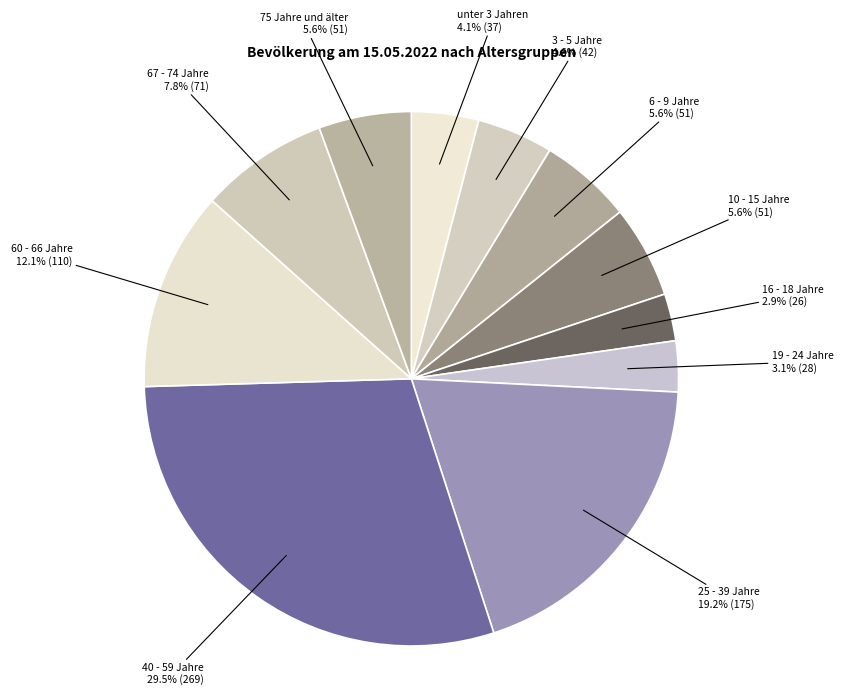

How many segments does this pie chart have?

11